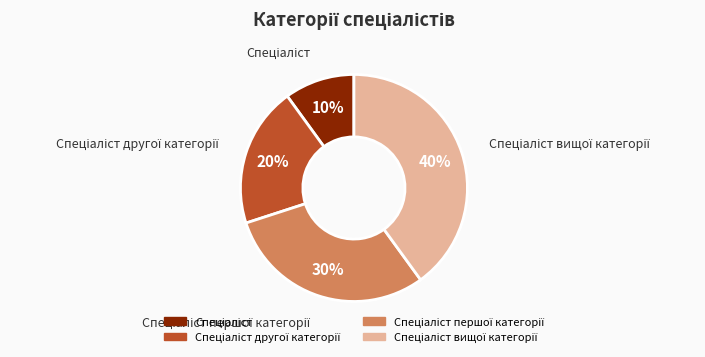

To the nearest percent, what is the difference between the largest and smallest slice percentages?

30%